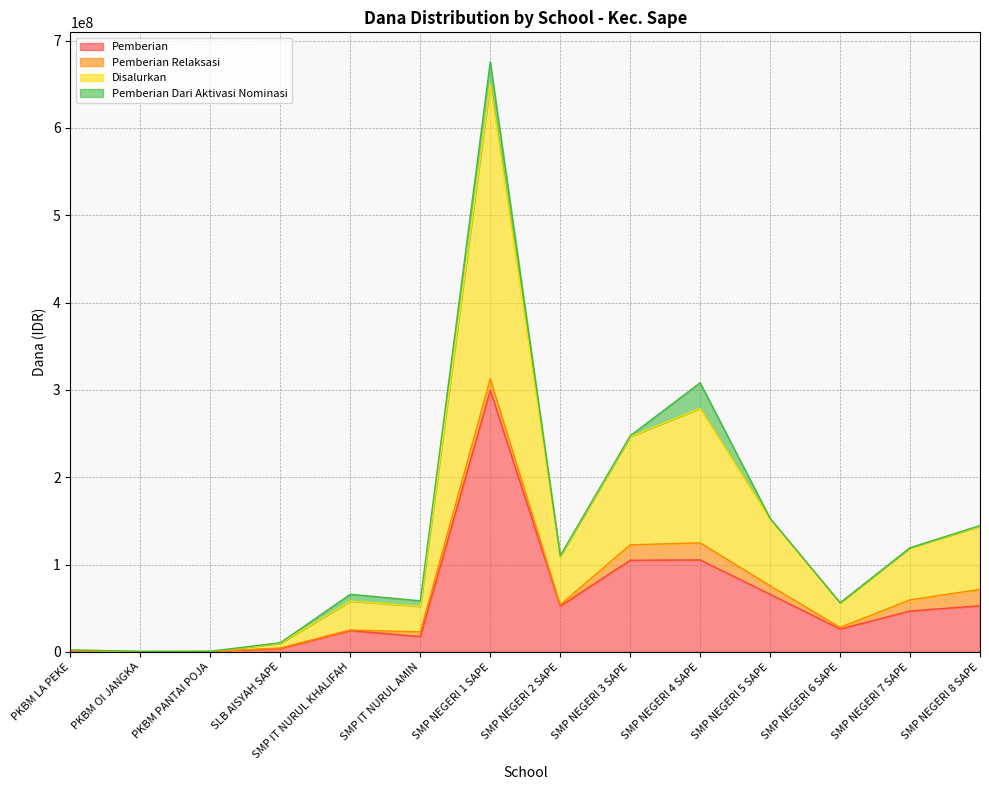

What is the maximum value for Pemberian?

299625000